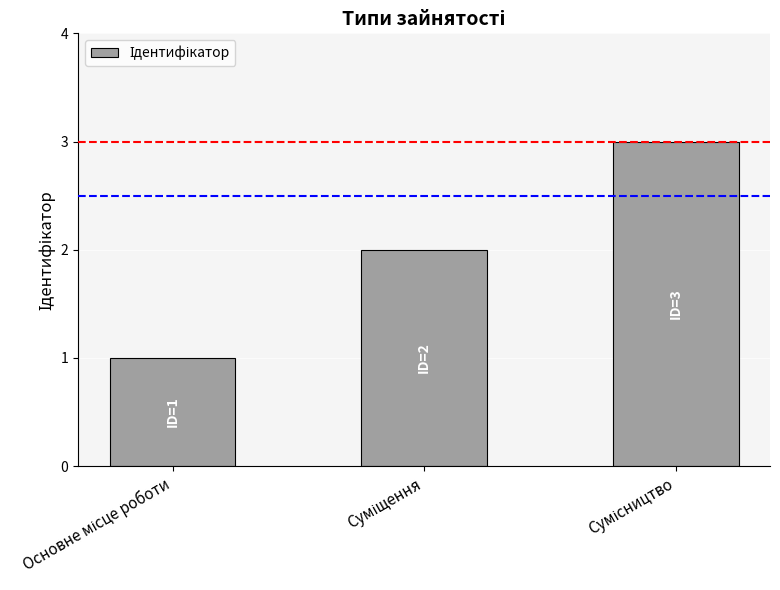

What is the sum of all values?

6